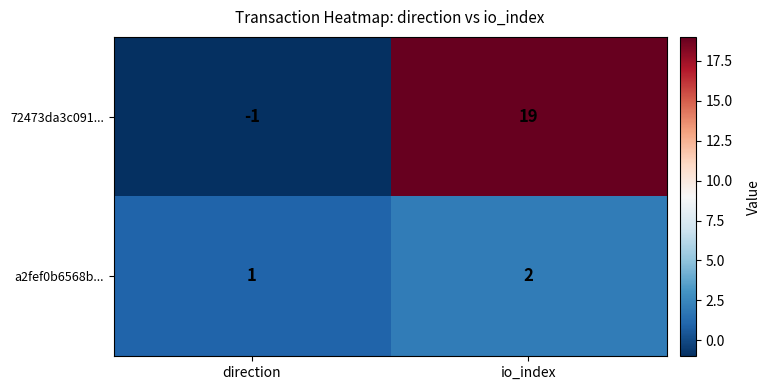

Which series has the largest total across all categories?

72473da3c091...